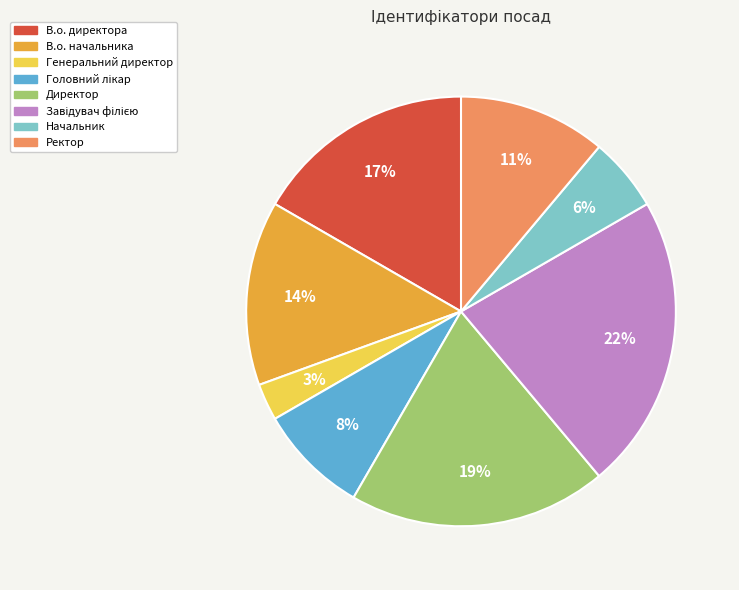

Combined, do В.о. начальника and Директор account for over 50%?

No